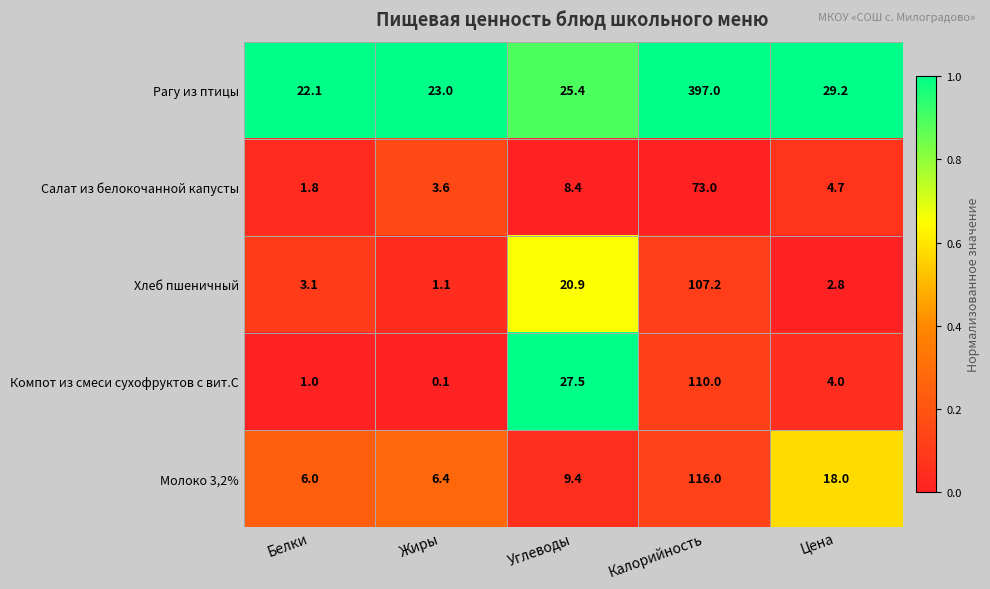

At which label does Рагу из птицы first exceed 25?

Углеводы